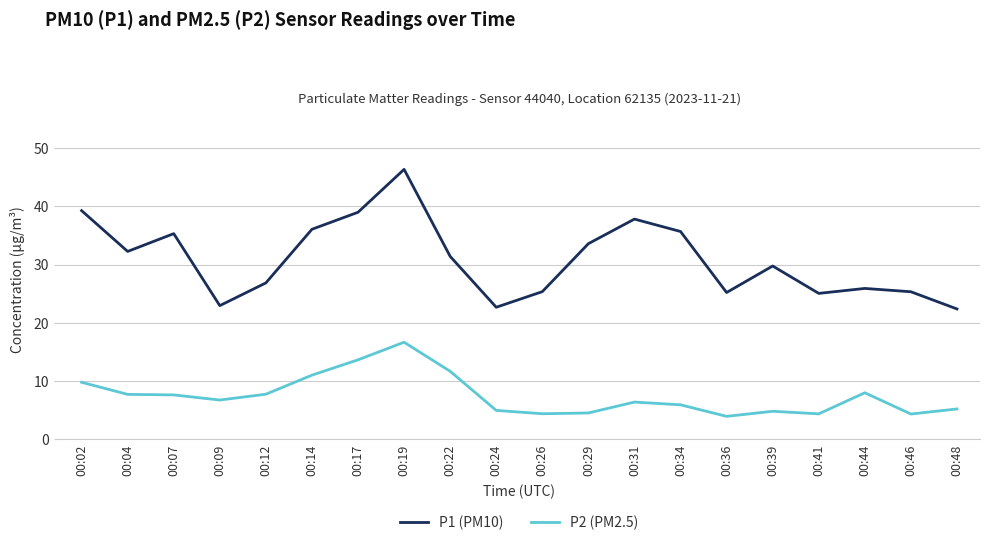

What is the minimum value for P2 (PM2.5)?

4.0